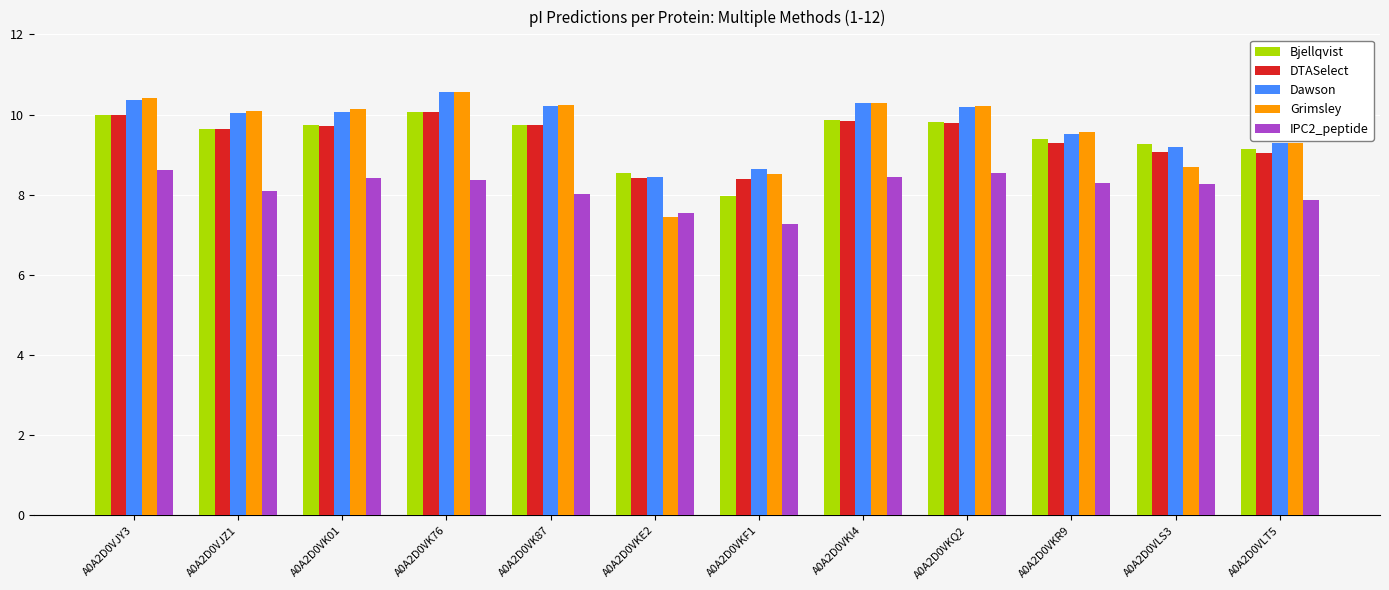

What is the spread (max minus min) of values at A0A2D0VJY3?

1.8